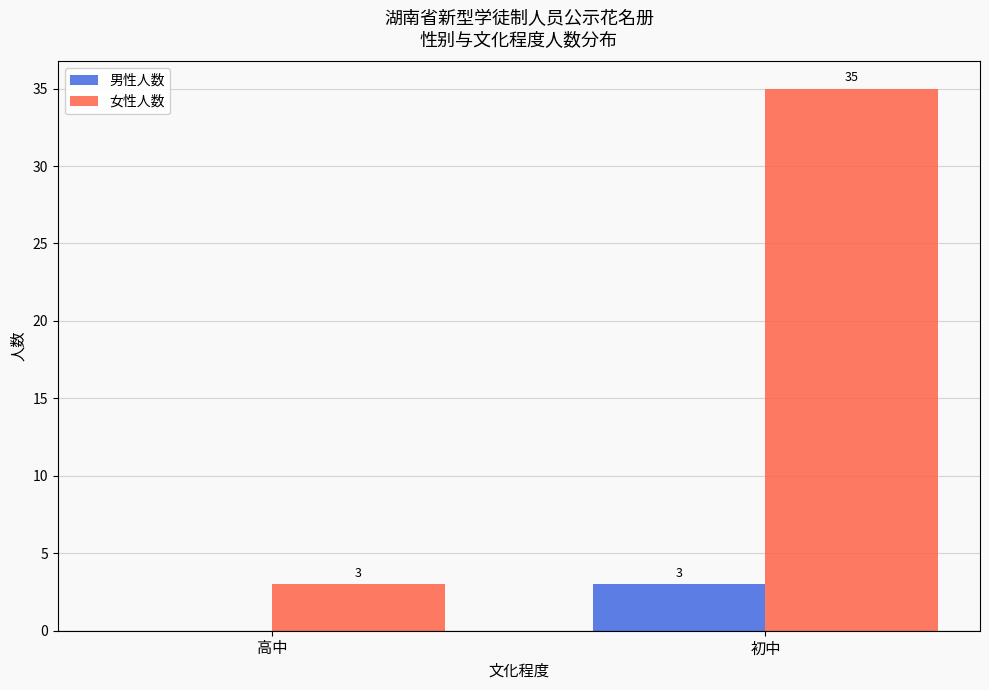

Between 高中 and 初中, which series saw the biggest shift?

女性人数